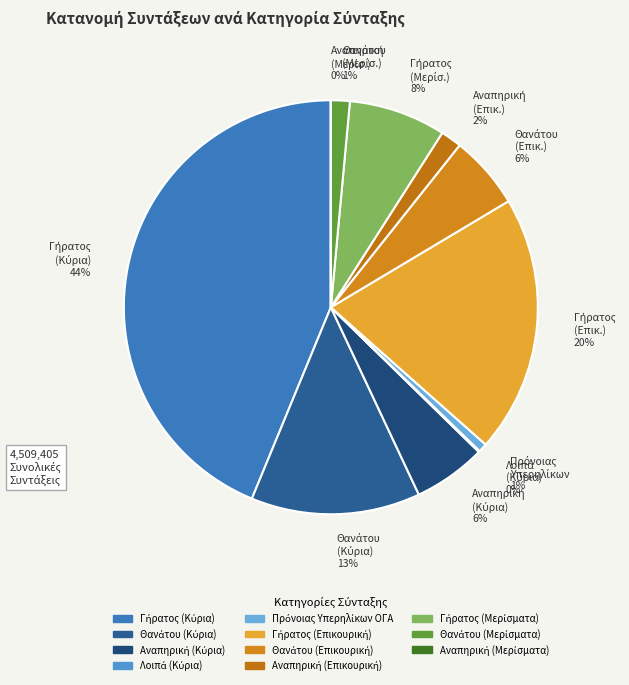

Is there any slice that represents more than half of the pie?

No